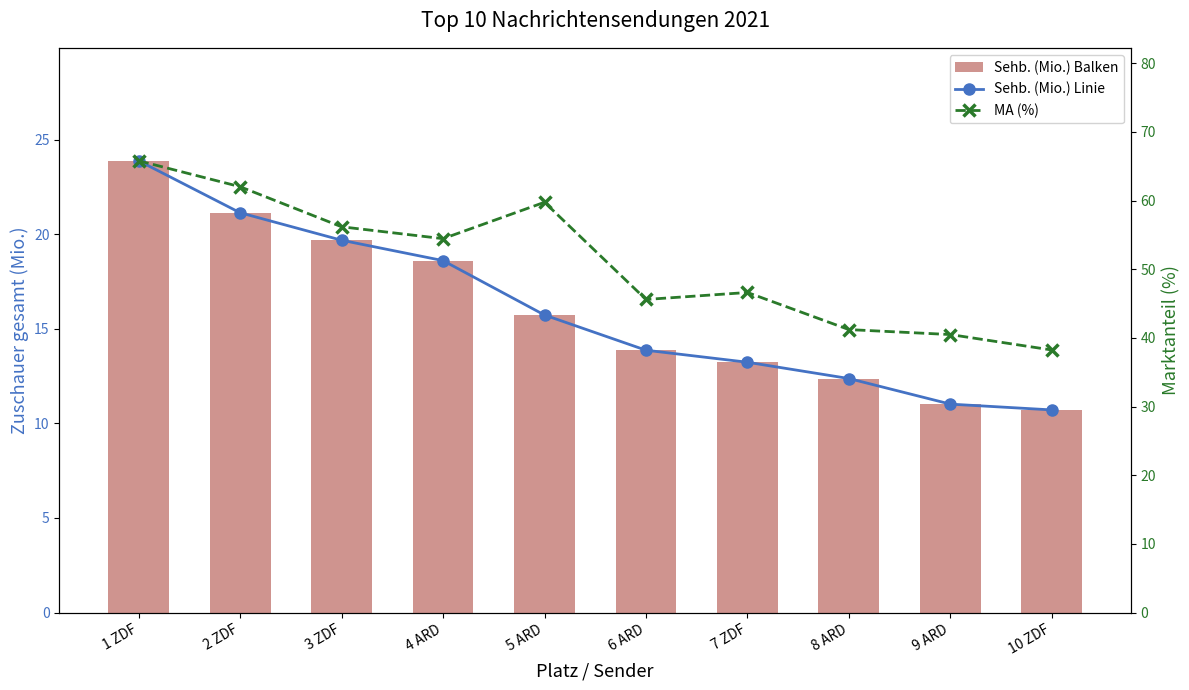

What is the minimum value shown in the chart?

10.7